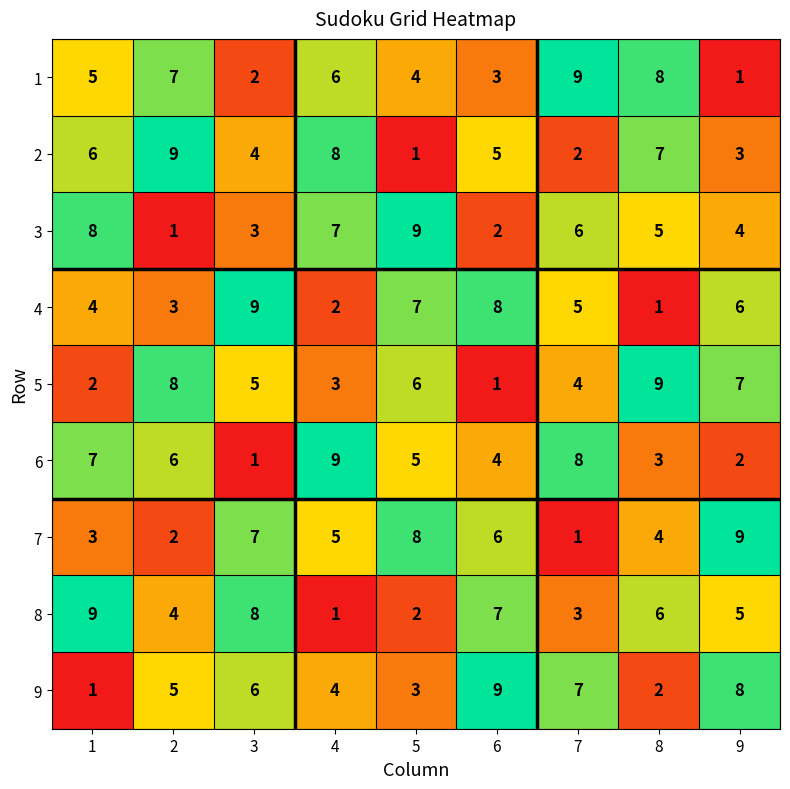

The value of 6 at 2 is 6. True or false?

True